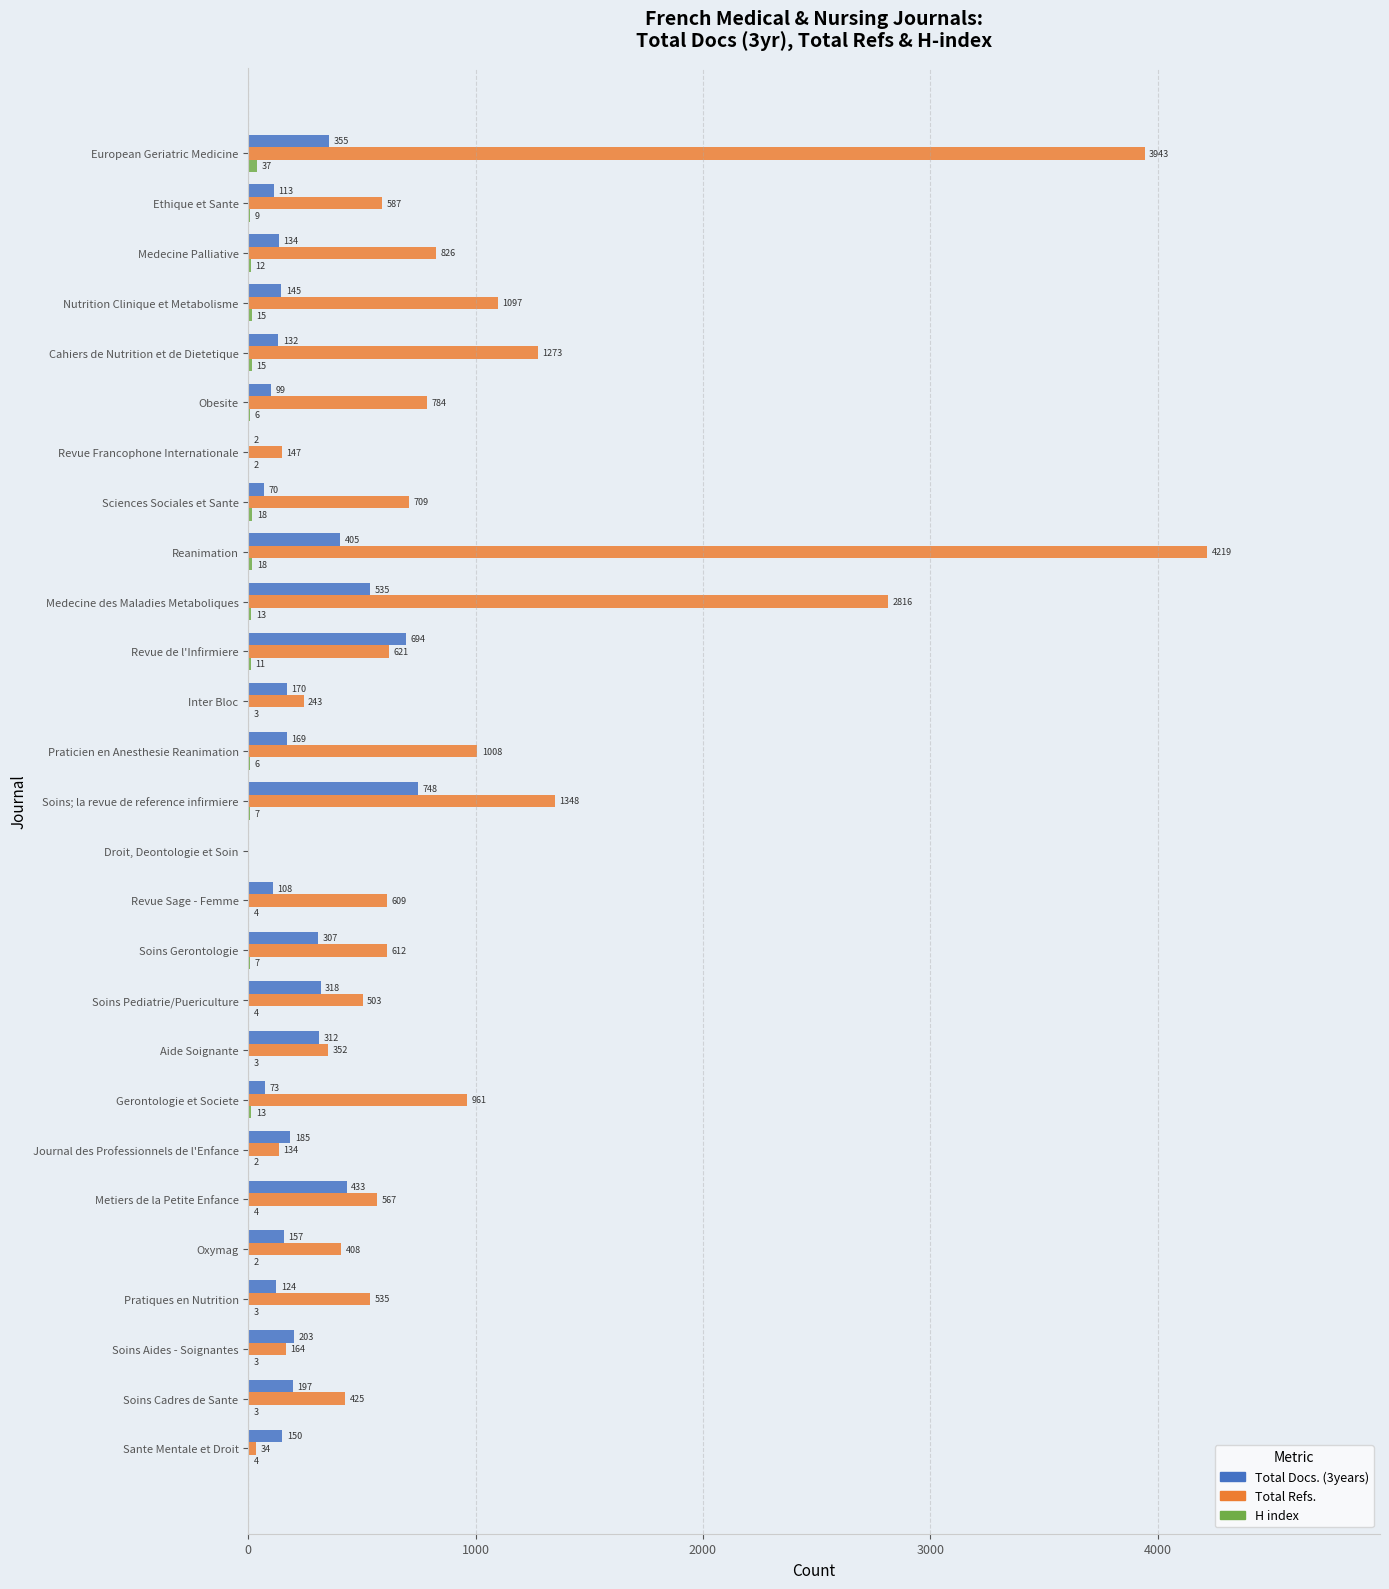

Which series has the widest spread of values?

Total Refs.